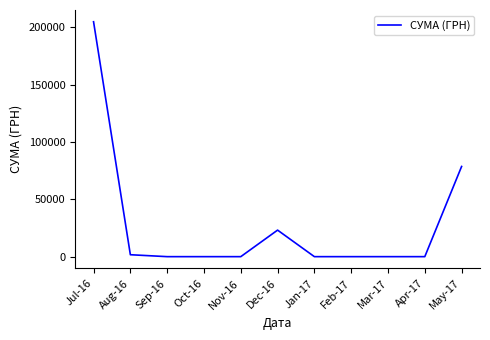

What is the change in value from Jul-16 to Oct-16?

-204745.2